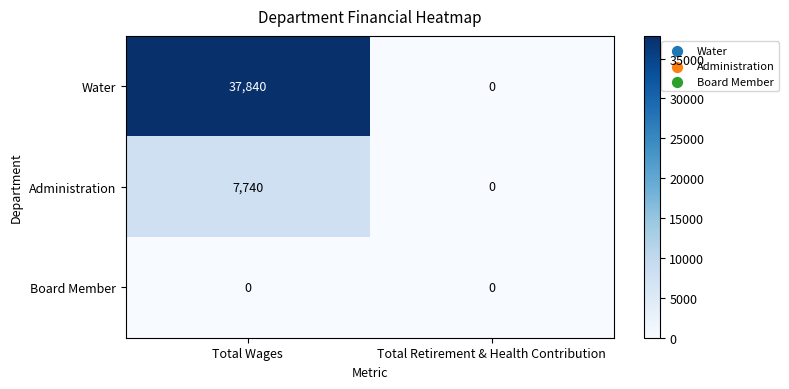

Count the number of data series in this chart.

3